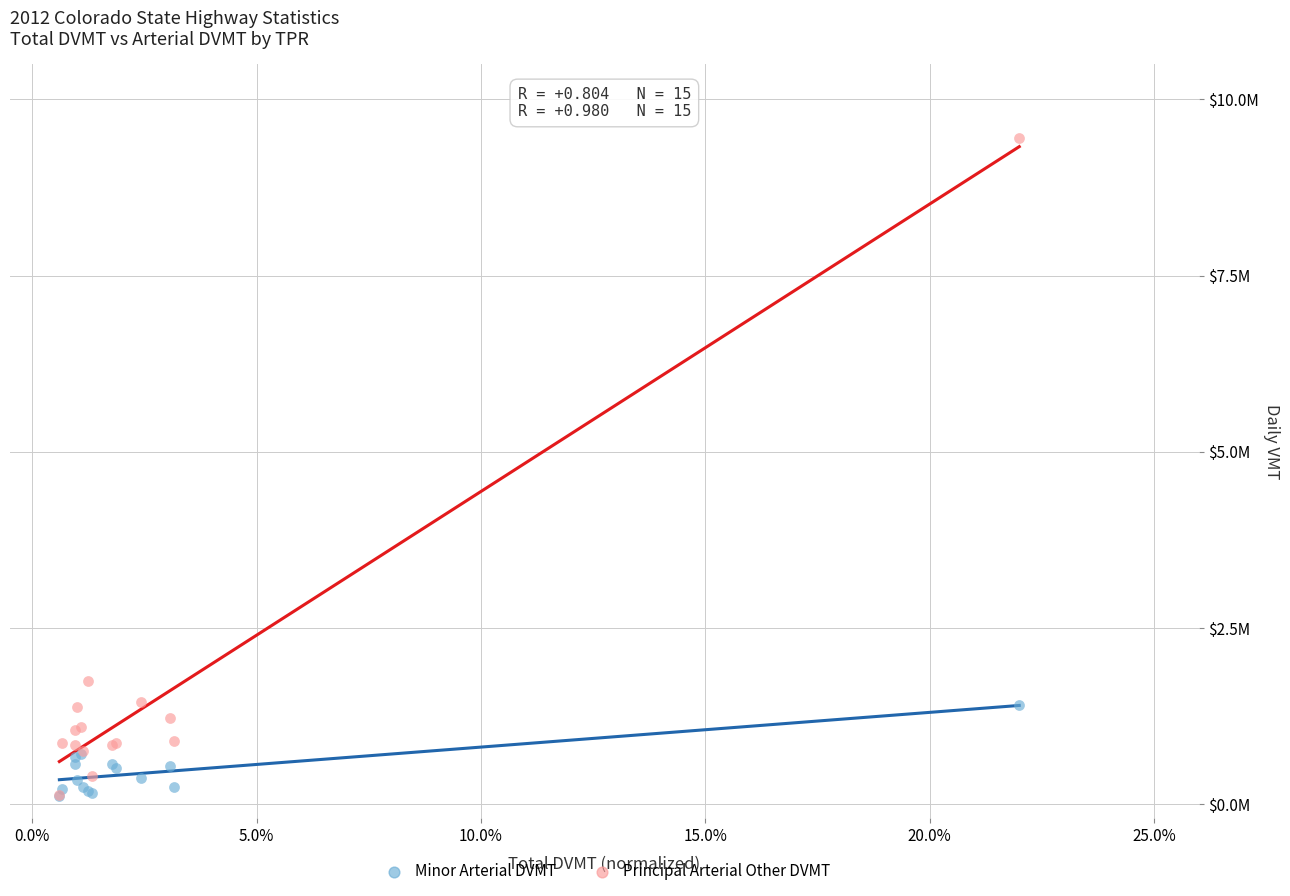

Which series reaches the maximum Y coordinate?

Principal Arterial Other DVMT